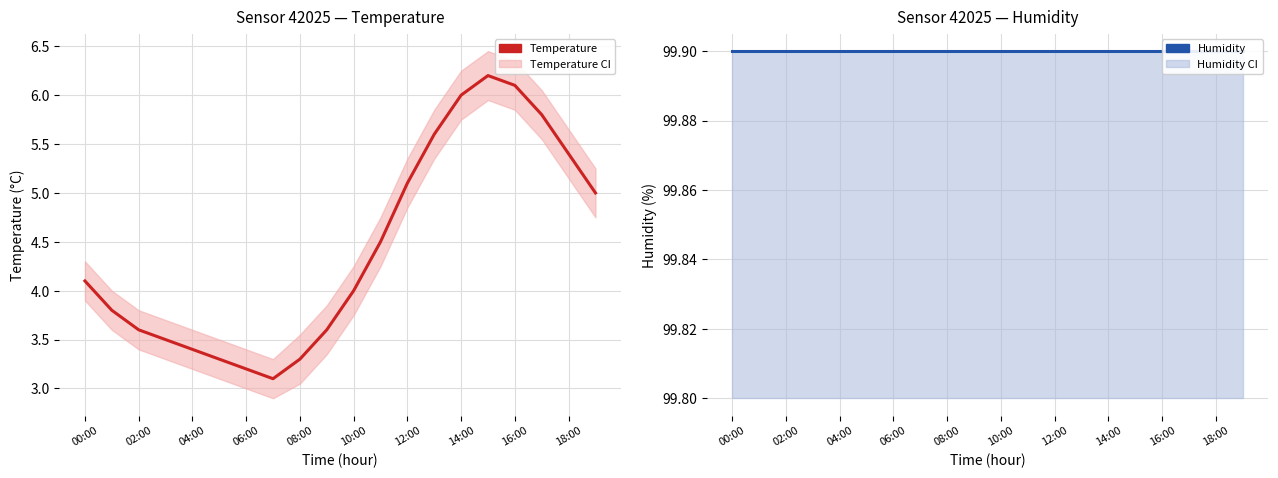

The value of humidity at 08:00 is 99.9. True or false?

True